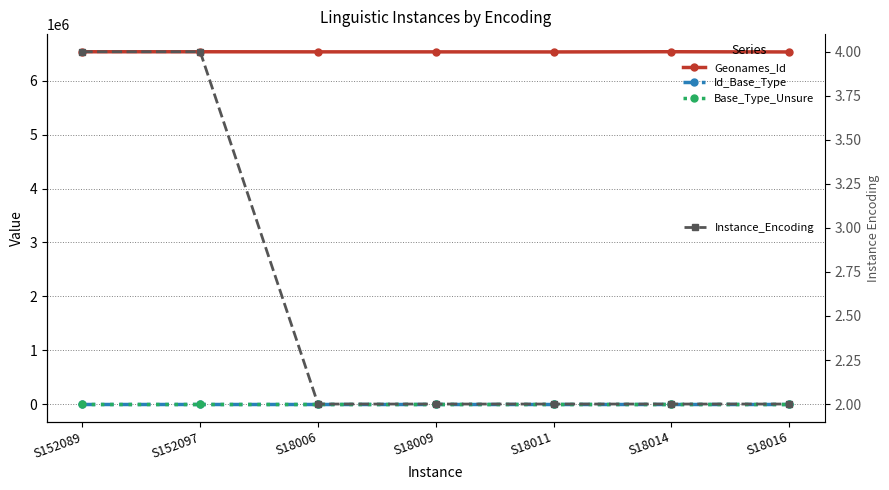

True or false: Id_Base_Type has a value of 269 at S152089.

False